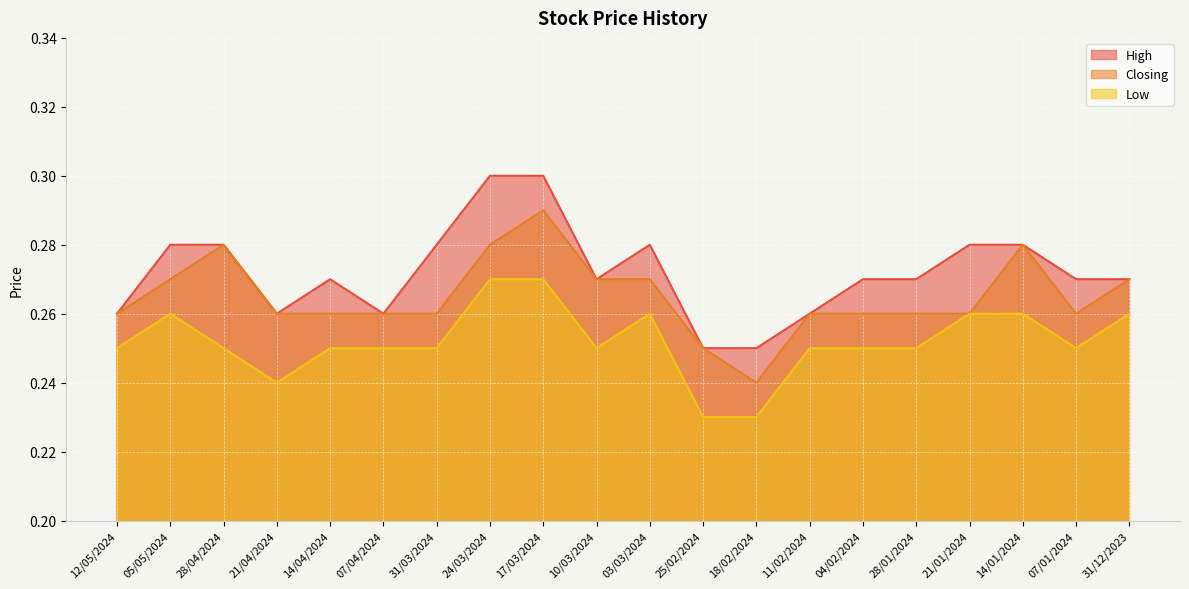

Which series changed the most between 14/01/2024 and 07/01/2024?

Closing